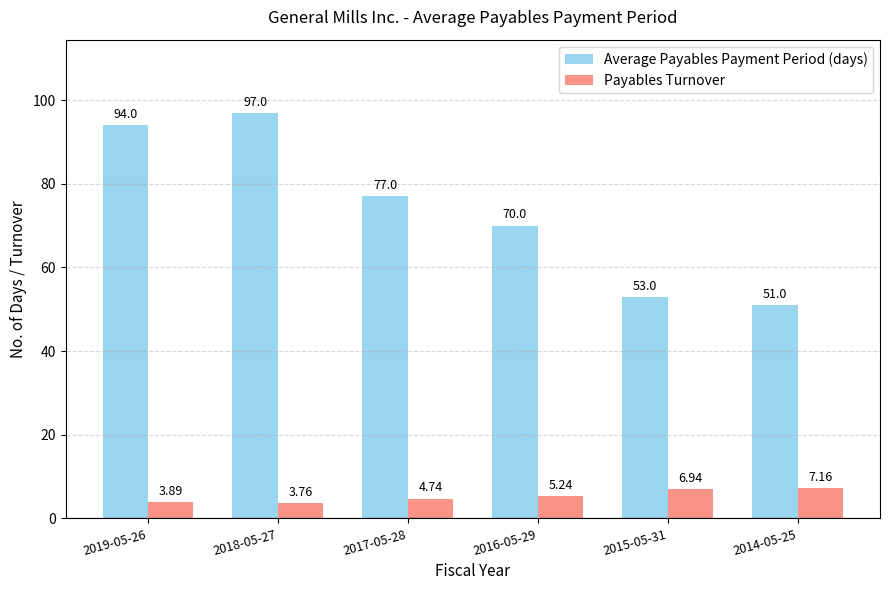

Count the Payables Turnover values in the range 3 to 6.

4